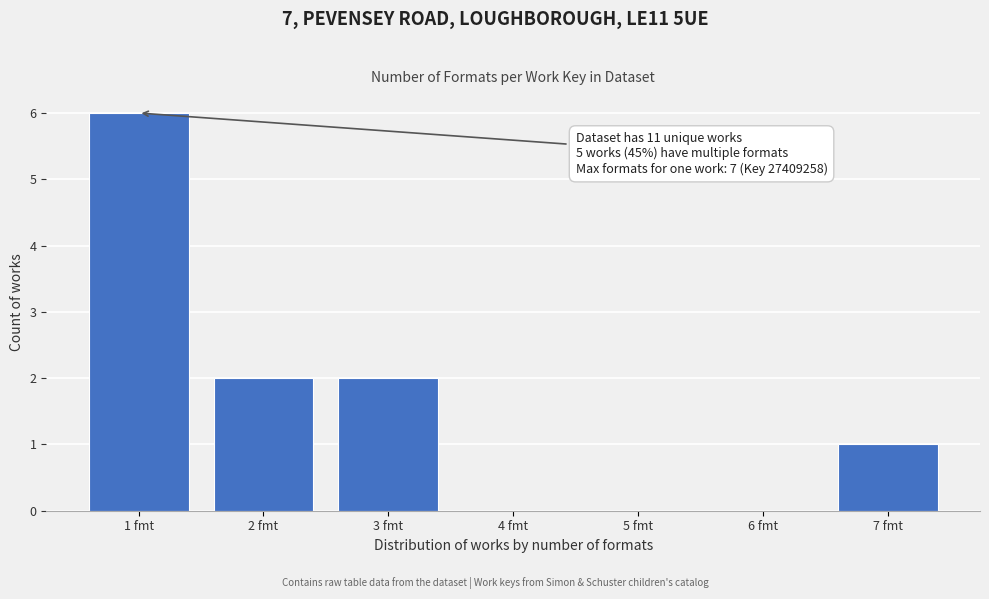

Over which range of the x-axis is the bar tallest?

0.5 to 1.5